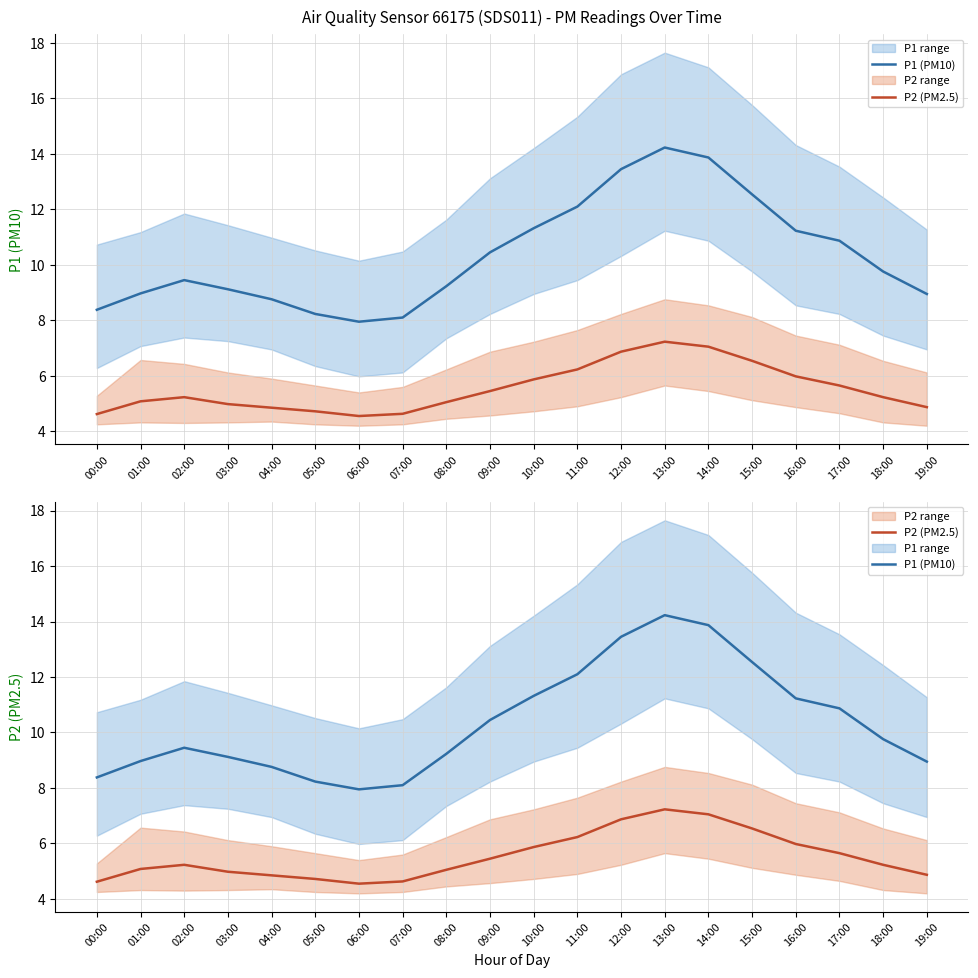

Which series has the largest range (max minus min)?

P1 (PM10)